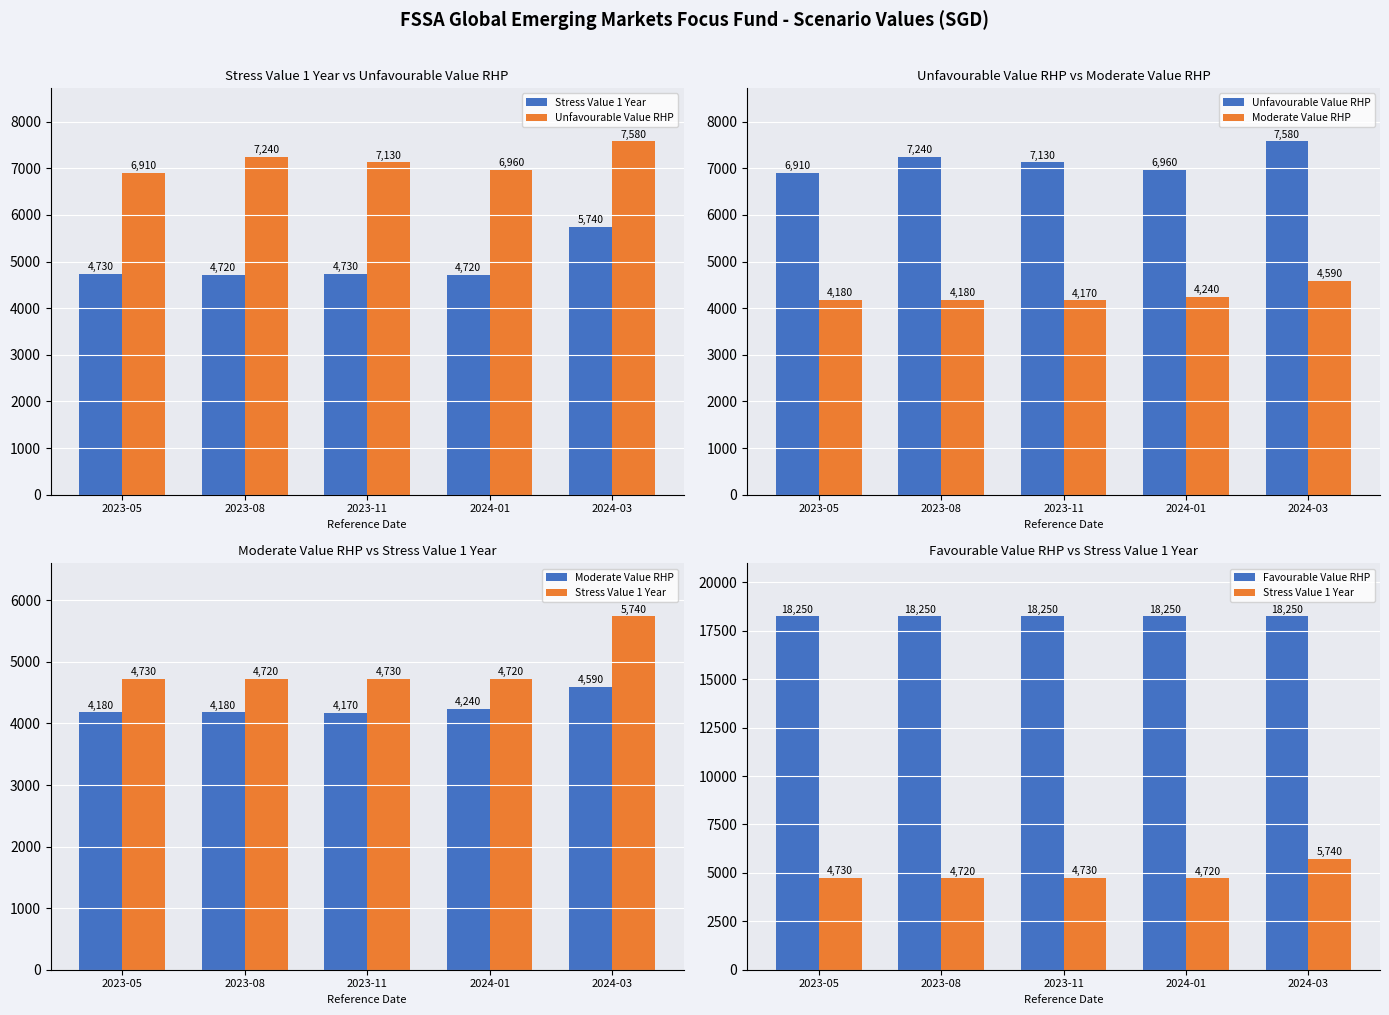

What is the difference between the highest and lowest values at 2023-08?

14070